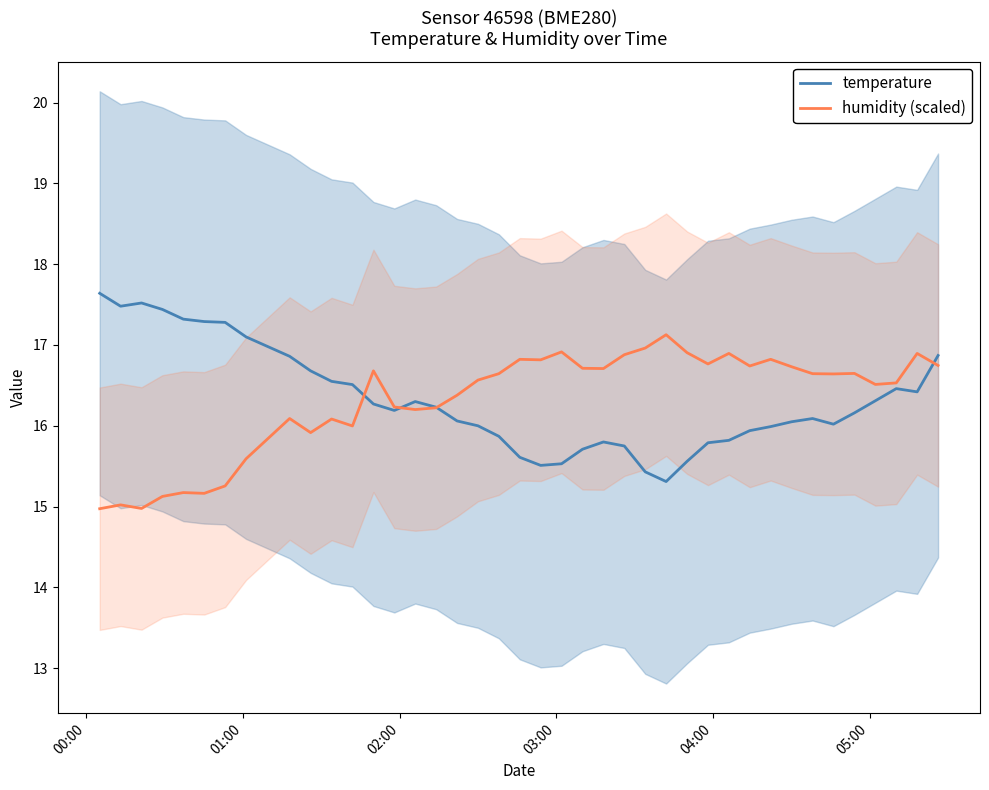

What is the minimum value for humidity (scaled)?

15.0